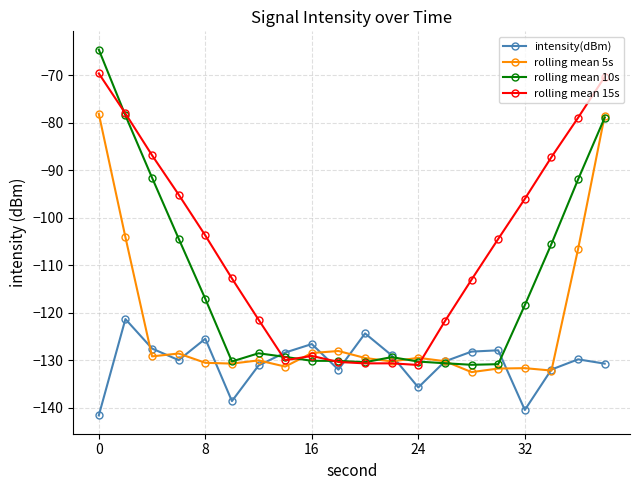

After their last crossing, which series has the higher values: rolling mean 15s or intensity(dBm)?

rolling mean 15s